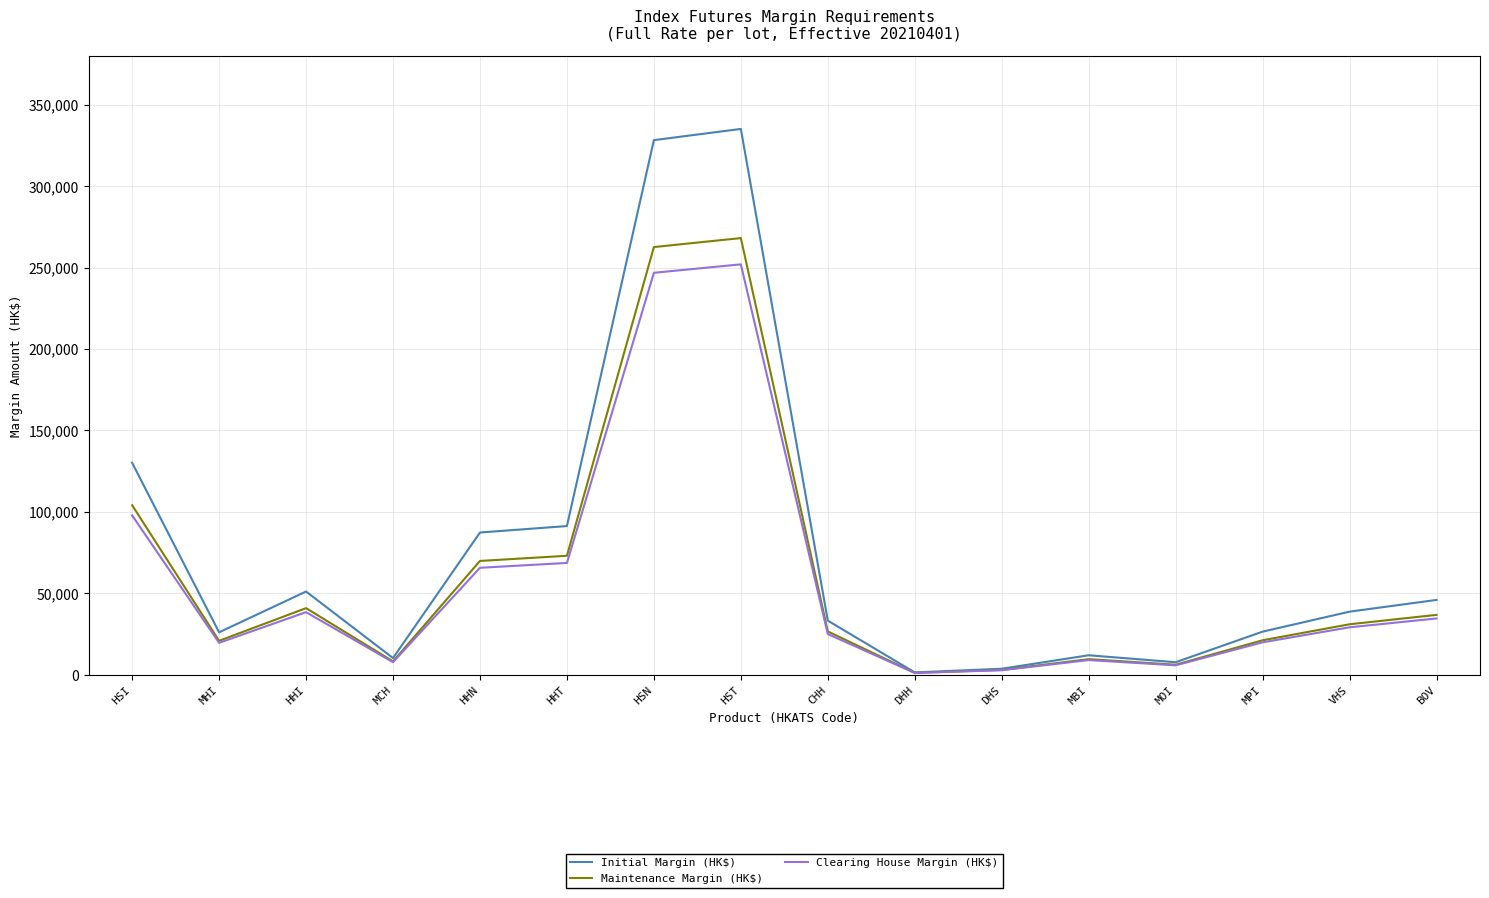

Where is the first local maximum for Maintenance Margin (HK$)?

HHI